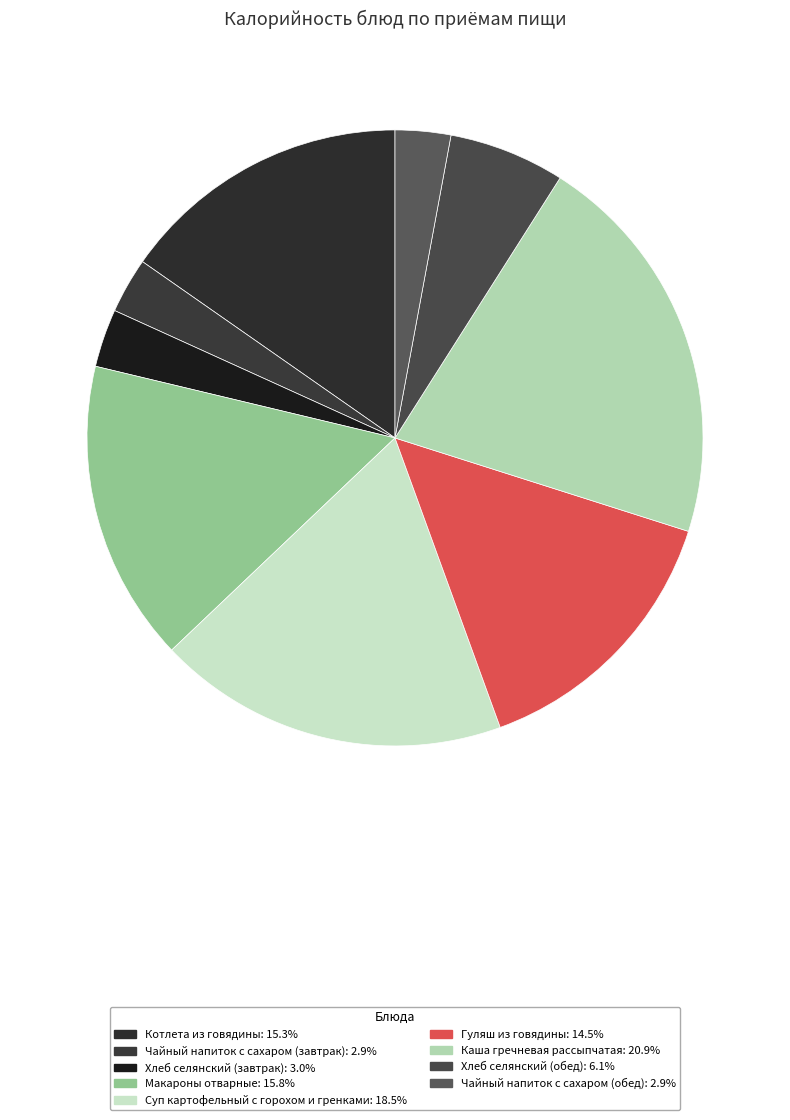

Does Макароны отварные represent more than half of the total?

No